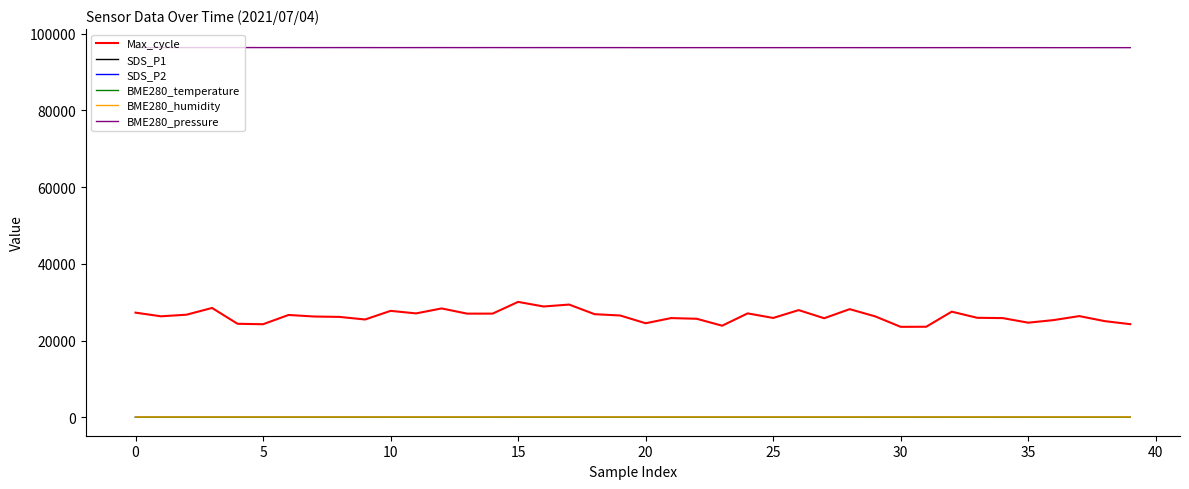

Which series has the largest total across all categories?

BME280_pressure